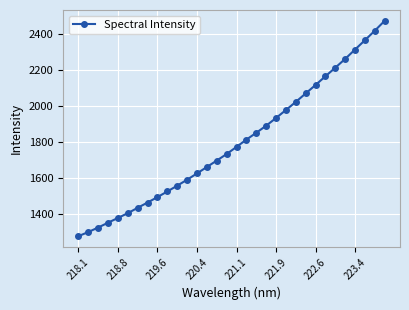

What is the smallest value displayed?

1274.9